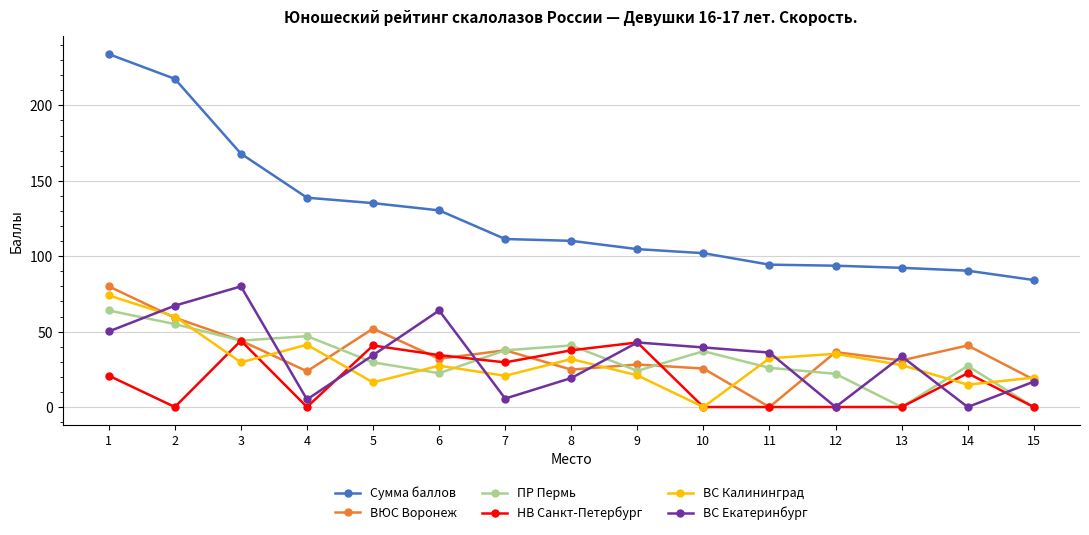

Which series has the largest total across all categories?

Сумма баллов